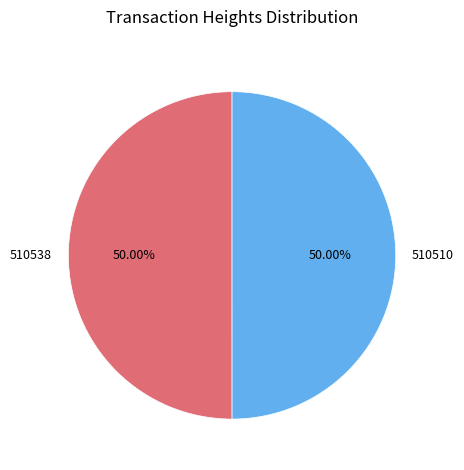

How many segments does this pie chart have?

2